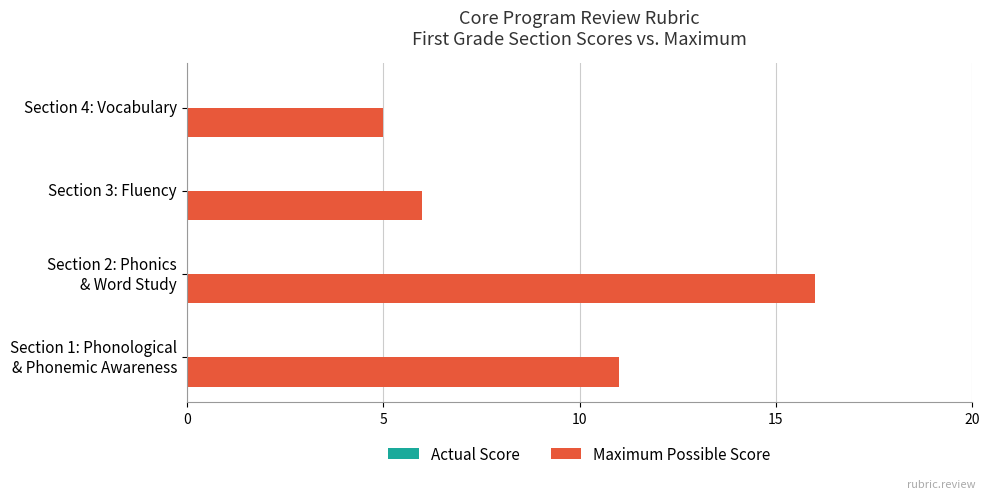

True or false: the data shows 5 at Section 4: Vocabulary.

True